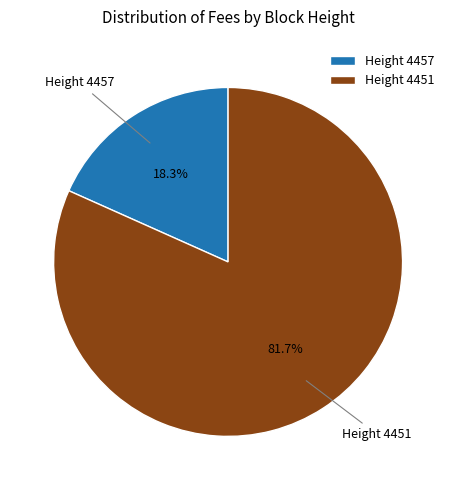

Which slice is the largest?

Height 4451